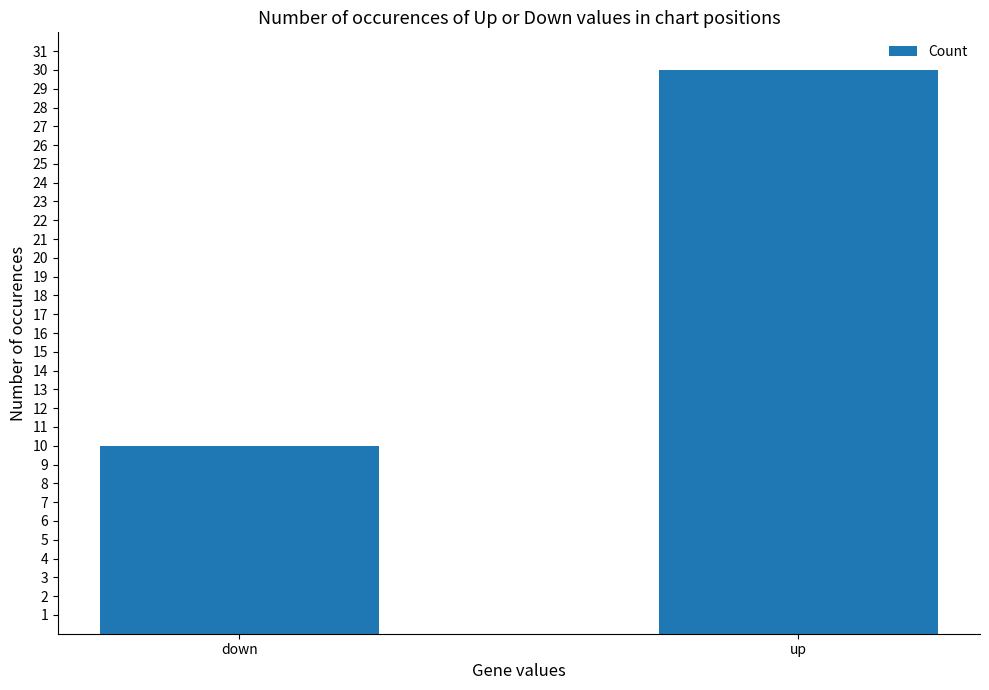

Rank the categories by value from lowest to highest.

down, up